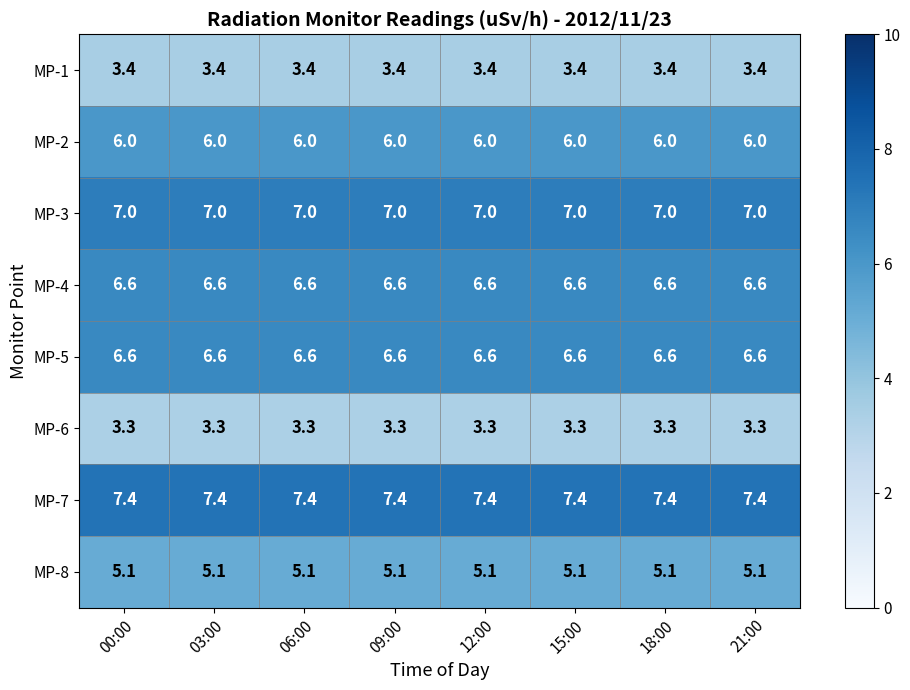

What is the minimum value for MP-6?

3.3